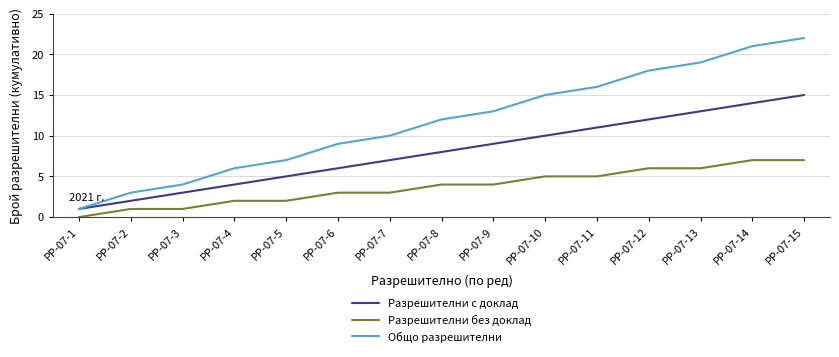

What value does the Общо разрешителни series have at РР-07-6?

9